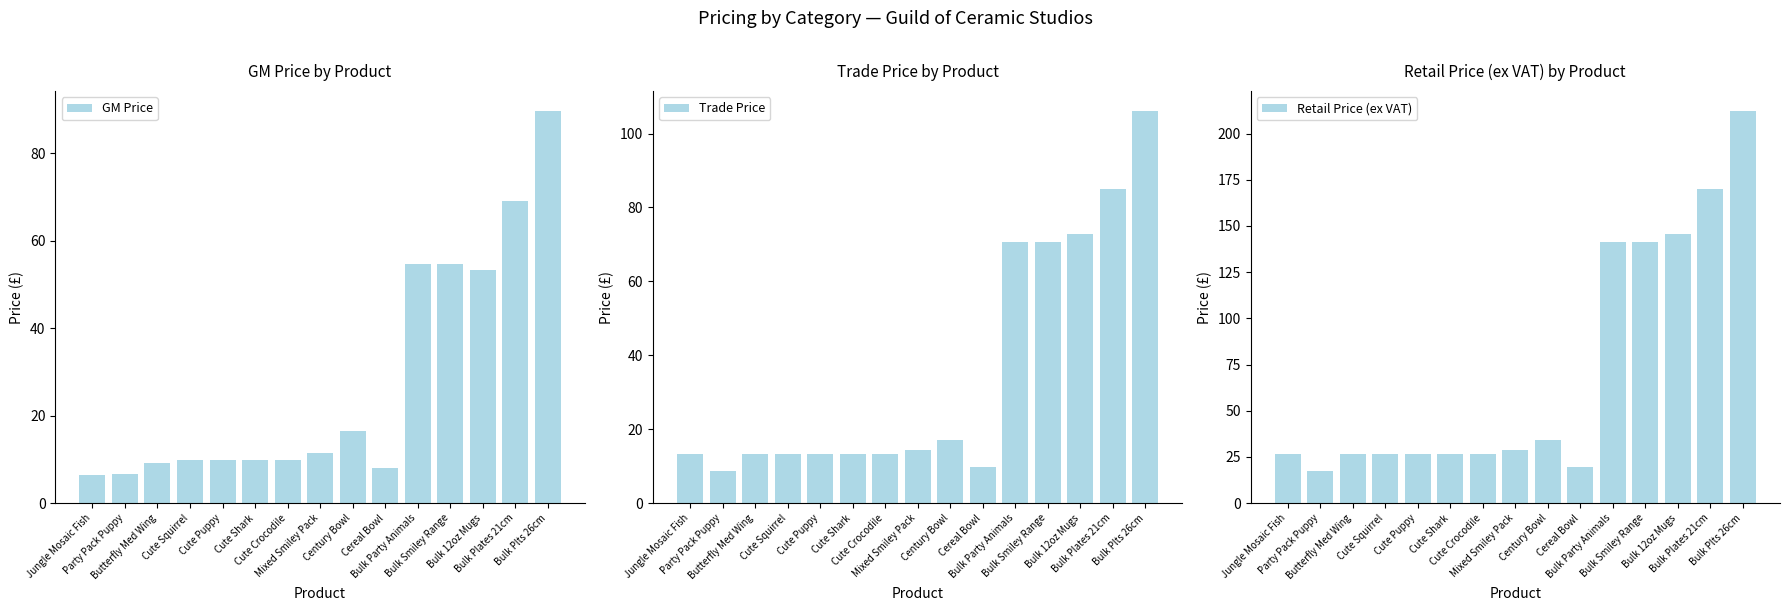

List the labels in order of Trade Price value, largest first.

Bulk Plts 26cm, Bulk Plates 21cm, Bulk 12oz Mugs, Bulk Party Animals, Bulk Smiley Range, Century Bowl, Mixed Smiley Pack, Jungle Mosaic Fish, Butterfly Med Wing, Cute Squirrel, Cute Puppy, Cute Shark, Cute Crocodile, Cereal Bowl, Party Pack Puppy